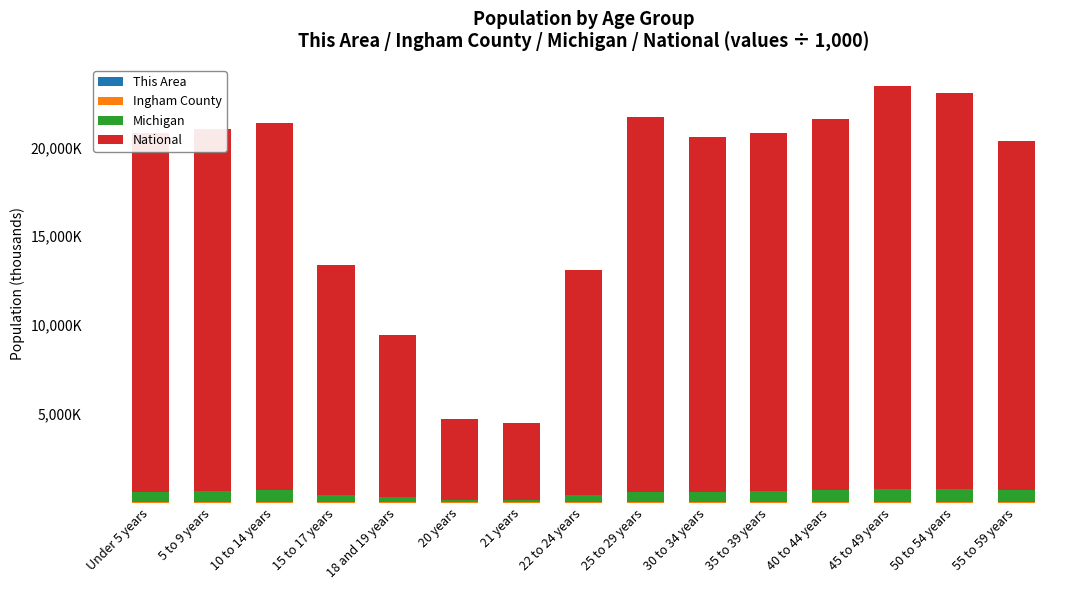

Are the bars grouped side by side (vs. stacked)?

No